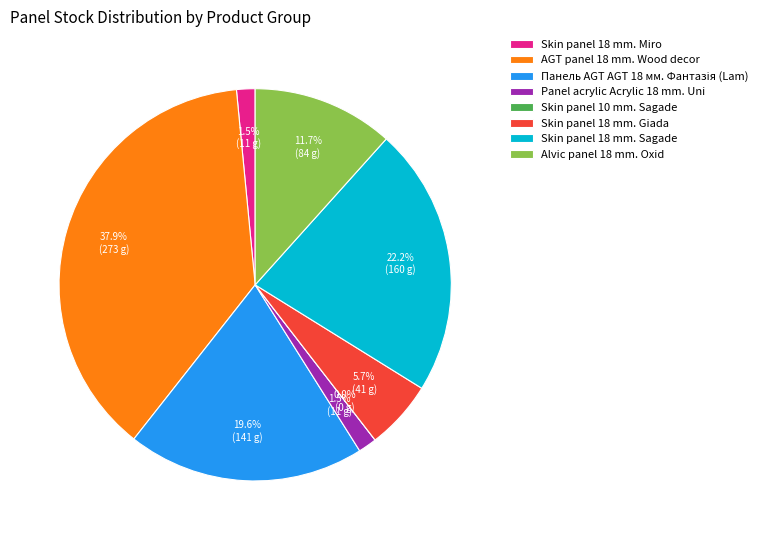

Which has a higher value, Панель AGT AGT 18 мм. Фантазія (Lam) or Panel acrylic Acrylic 18 mm. Uni?

Панель AGT AGT 18 мм. Фантазія (Lam)